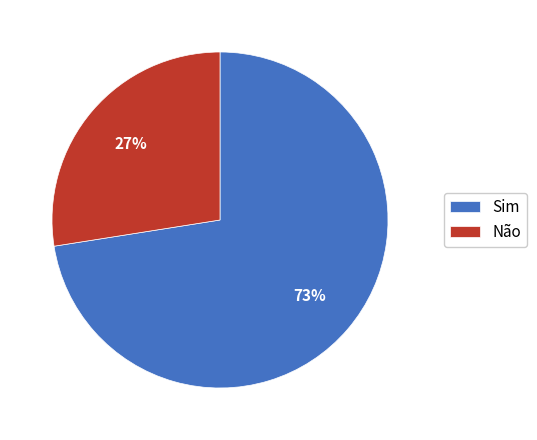

What percentage is the Sim slice, to the nearest percent?

73%